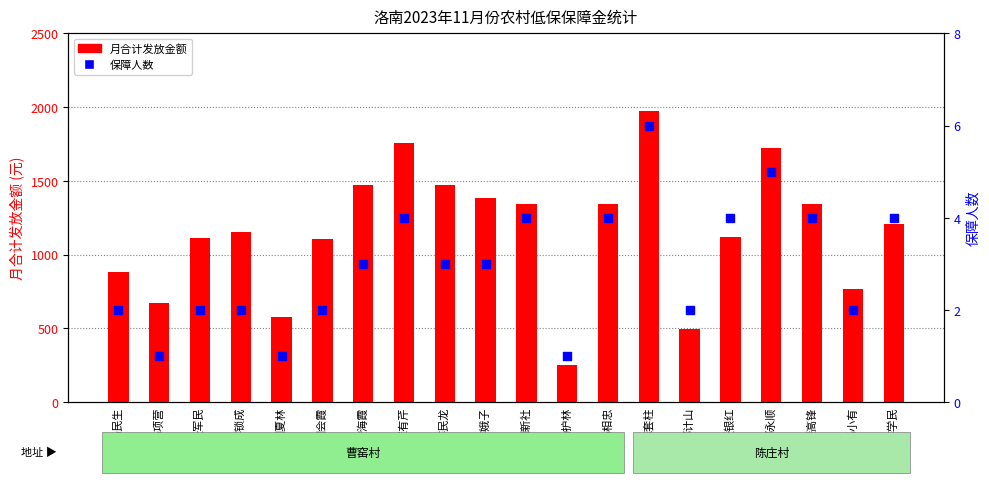

Which series contains the highest Y value?

月合计发放金额